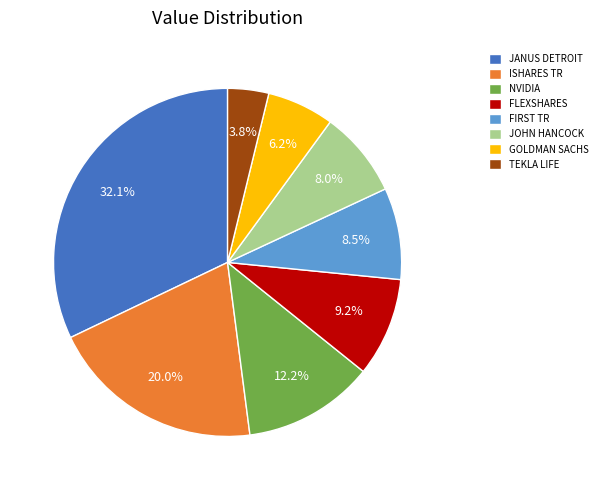

Does any single category account for the majority?

No